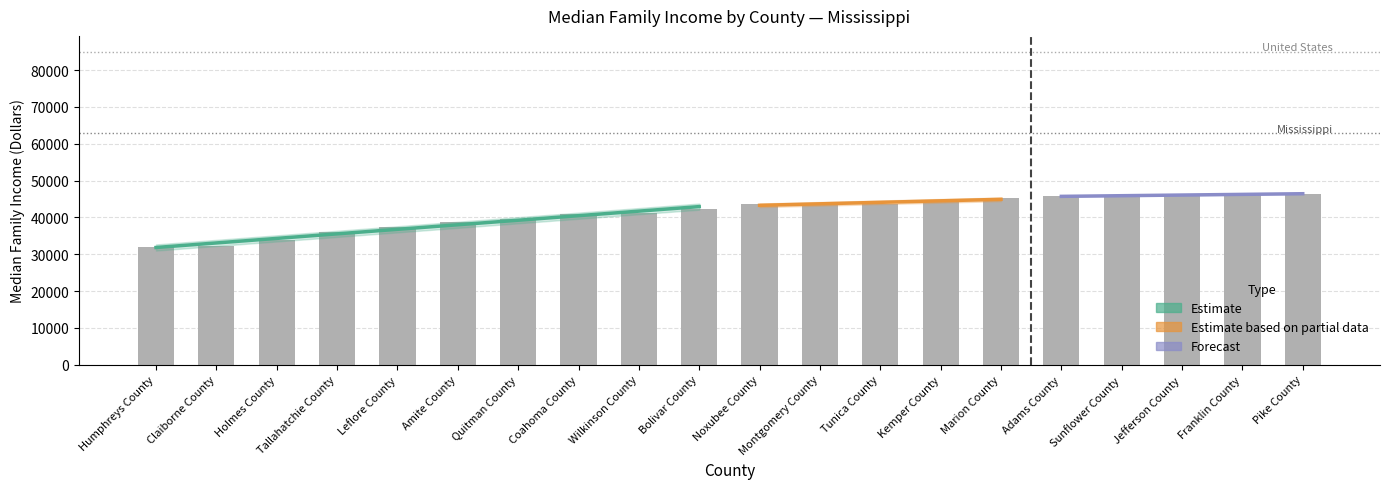

At which category does the chart reach its peak across all series?

Pike County